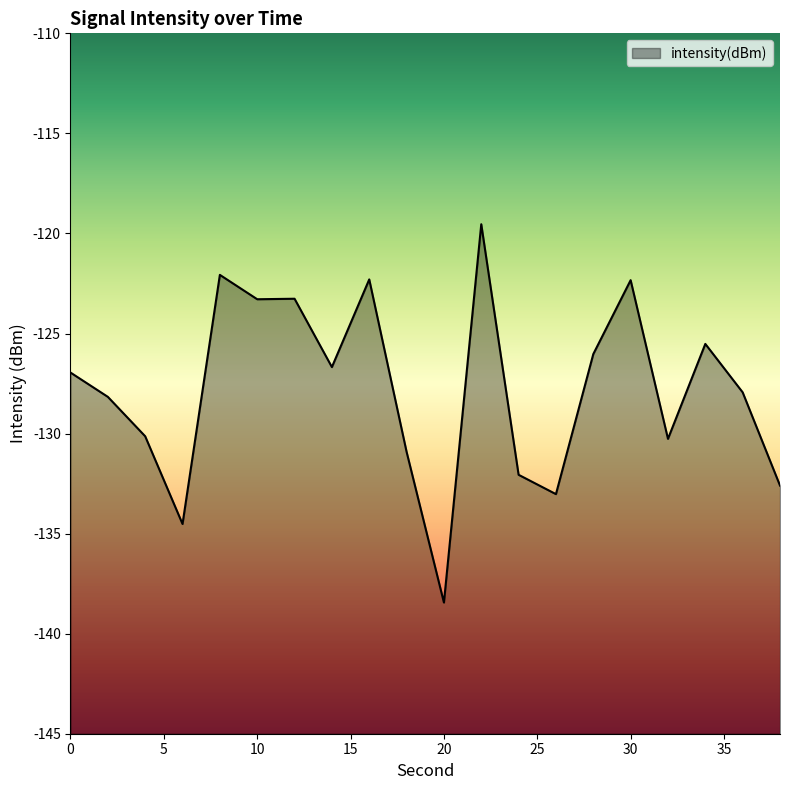

The value at 18 is -202.4. True or false?

False